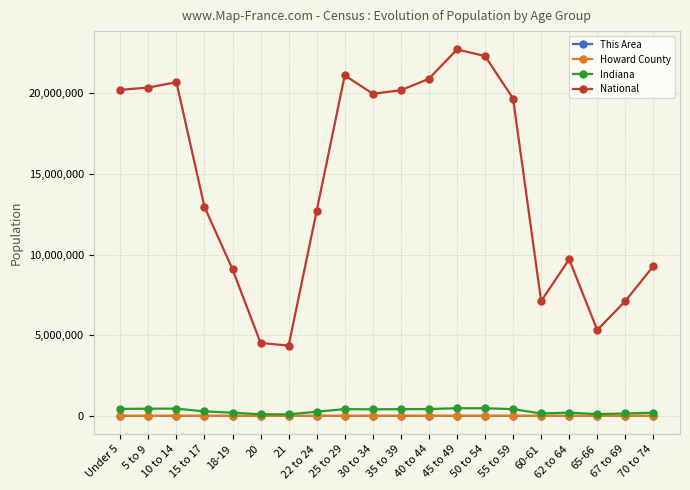

What position from the left is 50 to 54?

14